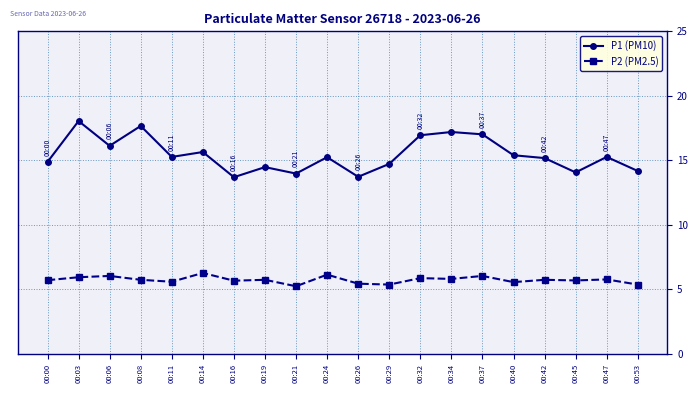

At which label does P1 (PM10) first exceed 15?

00:03